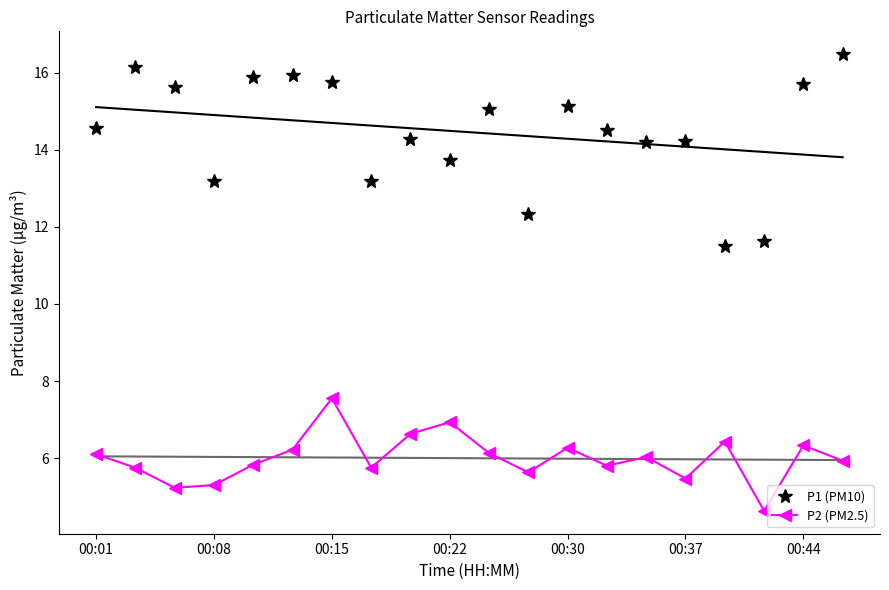

At which label does P2 (PM2.5) first exceed 6?

00:01